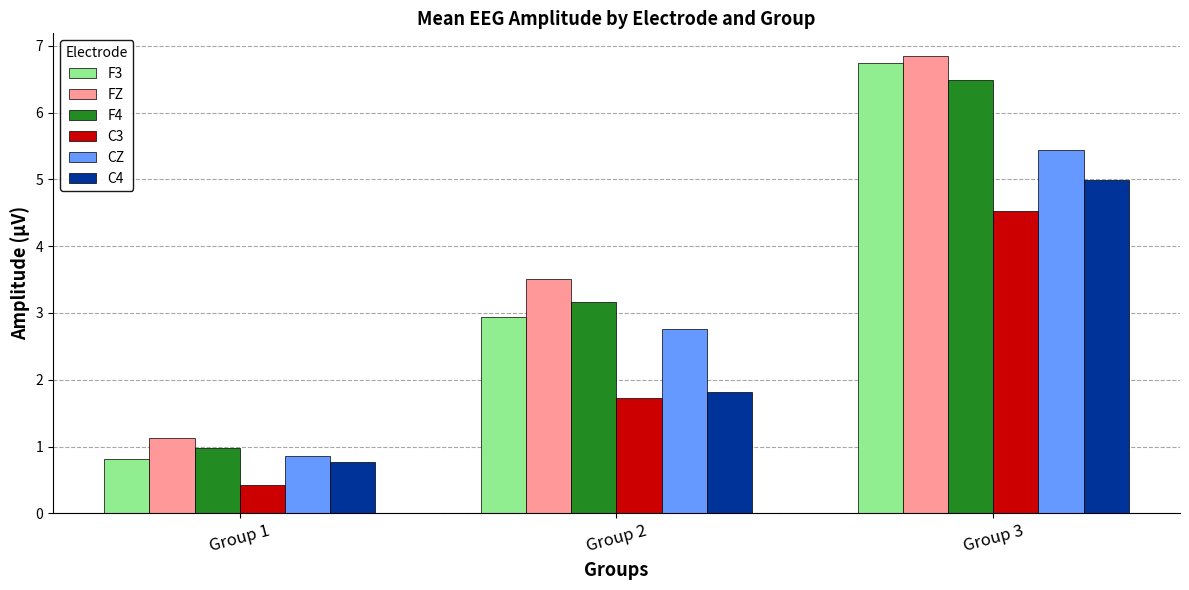

How many data points does each series have?

3